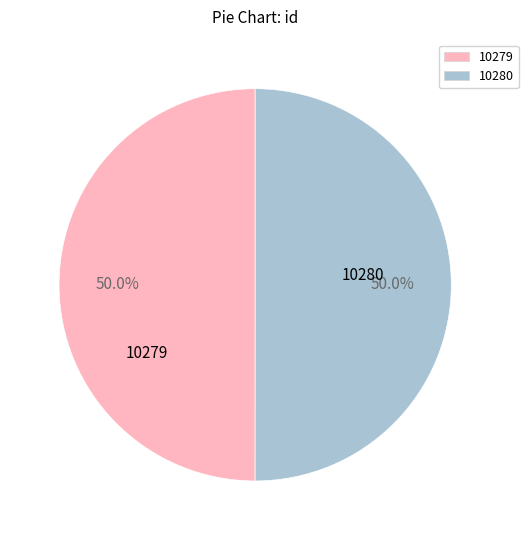

To the nearest percent, what percentage of the pie is 10279?

50%